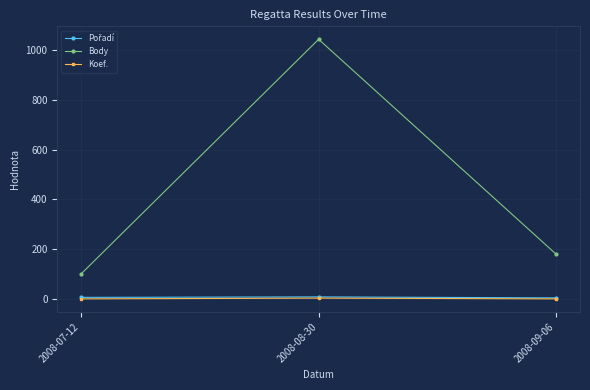

Which series has the largest total across all categories?

Body